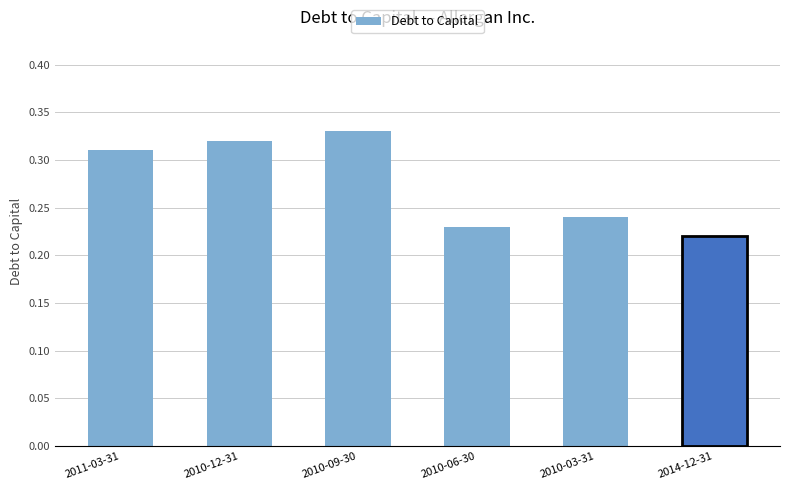

Rank the categories by value from lowest to highest.

2014-12-31, 2010-06-30, 2010-03-31, 2011-03-31, 2010-12-31, 2010-09-30